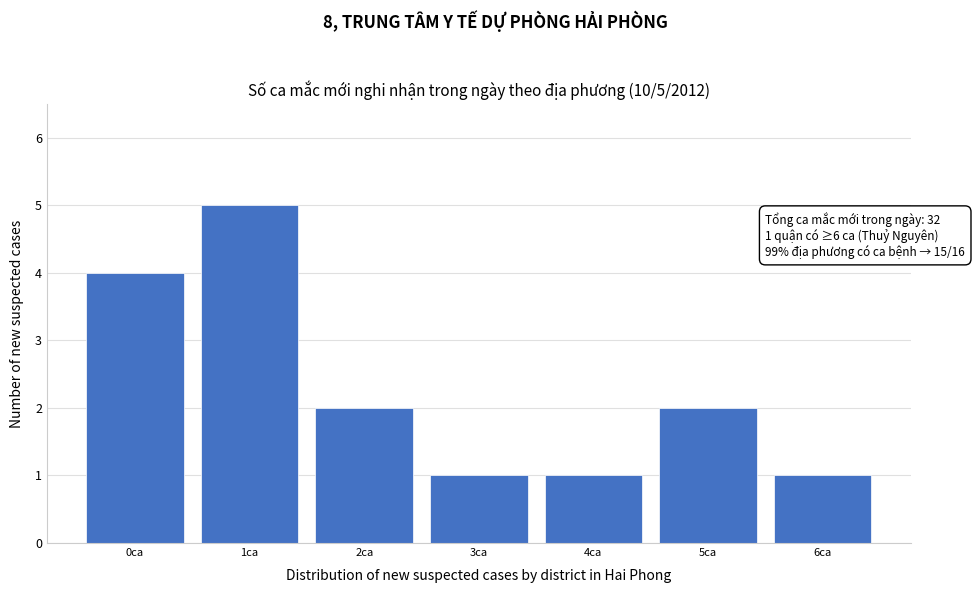

Over which range of the x-axis is the bar tallest?

0.5 to 1.5